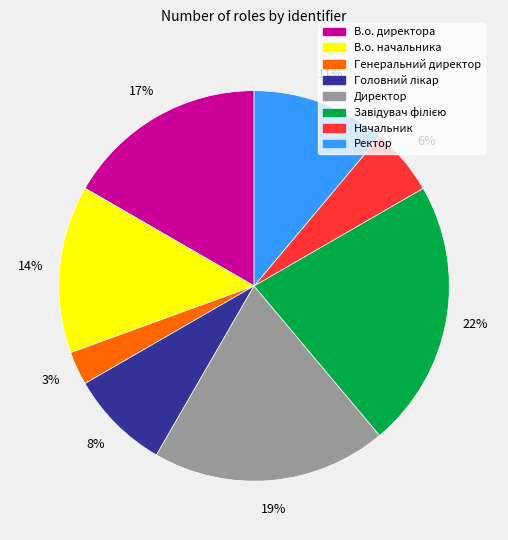

Which slice is the smallest?

Генеральний директор